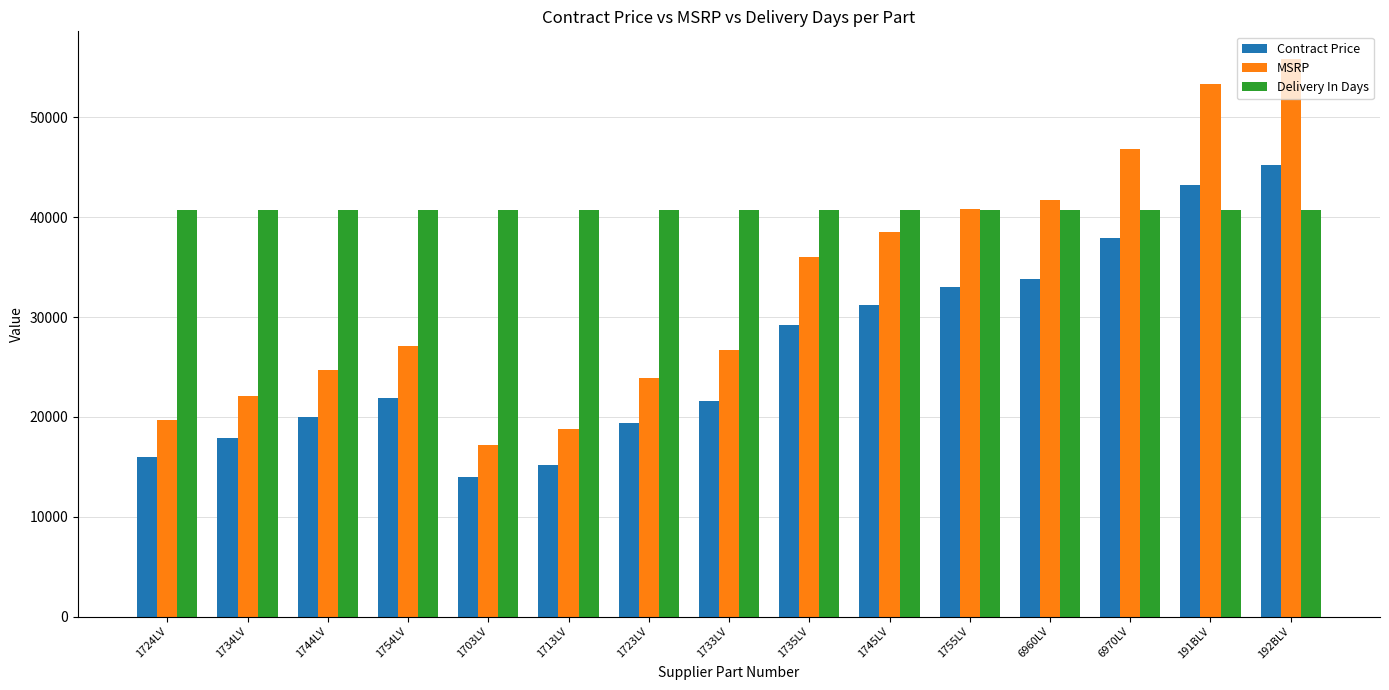

True or false: Delivery In Days has a value of 40688.4 at 1735LV.

True